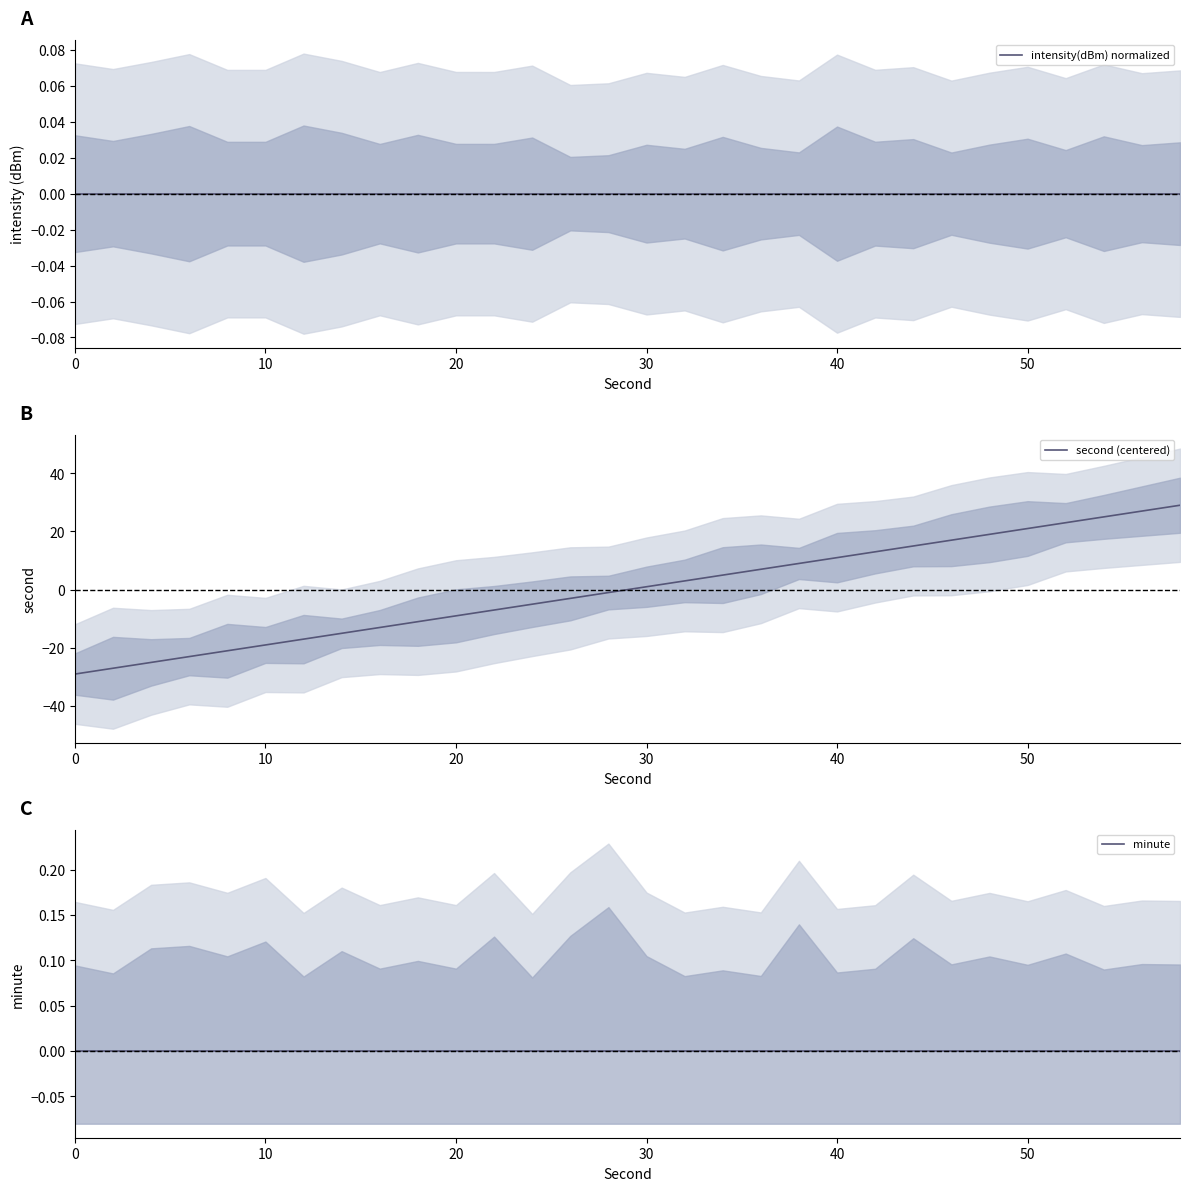

What is the maximum value for second (centered)?

29